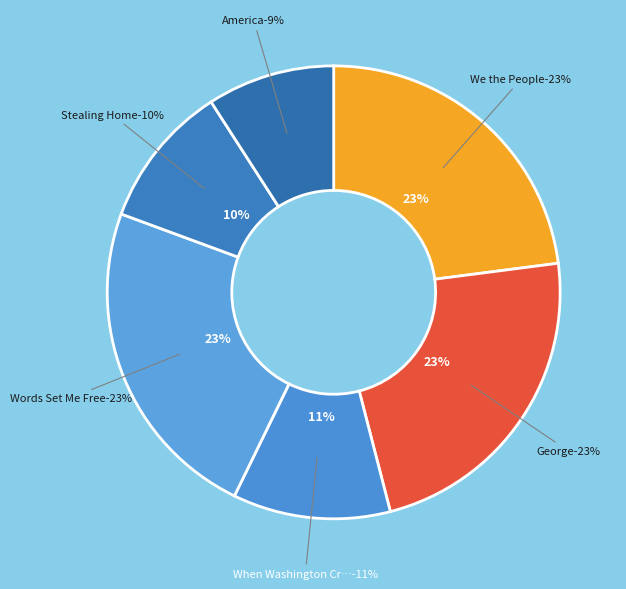

To the nearest percent, what is the difference between the largest and smallest slice percentages?

14%